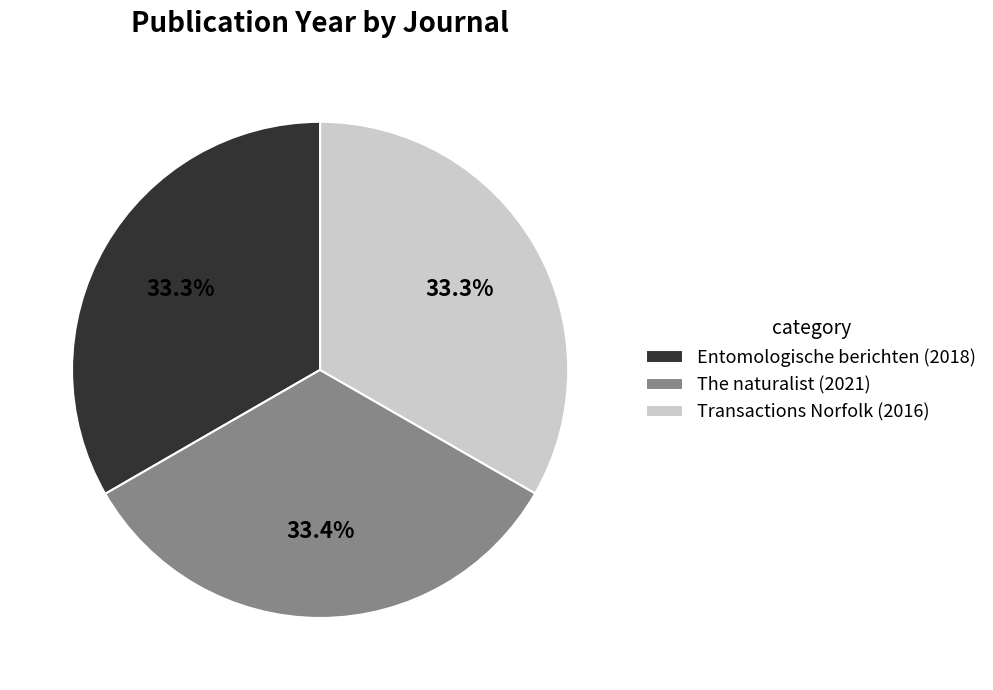

Approximately how many times larger is the value at Entomologische berichten (2018) compared to Transactions Norfolk (2016)?

1.0